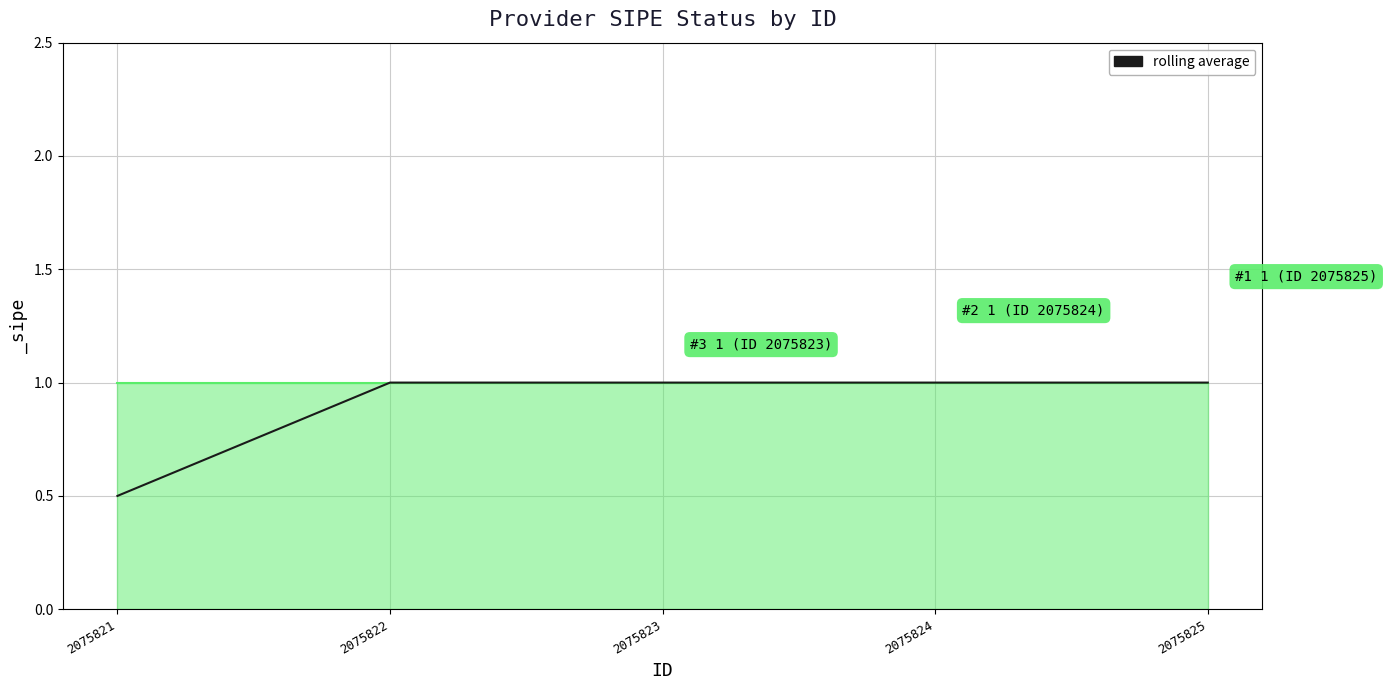

What is the average value?

0.9